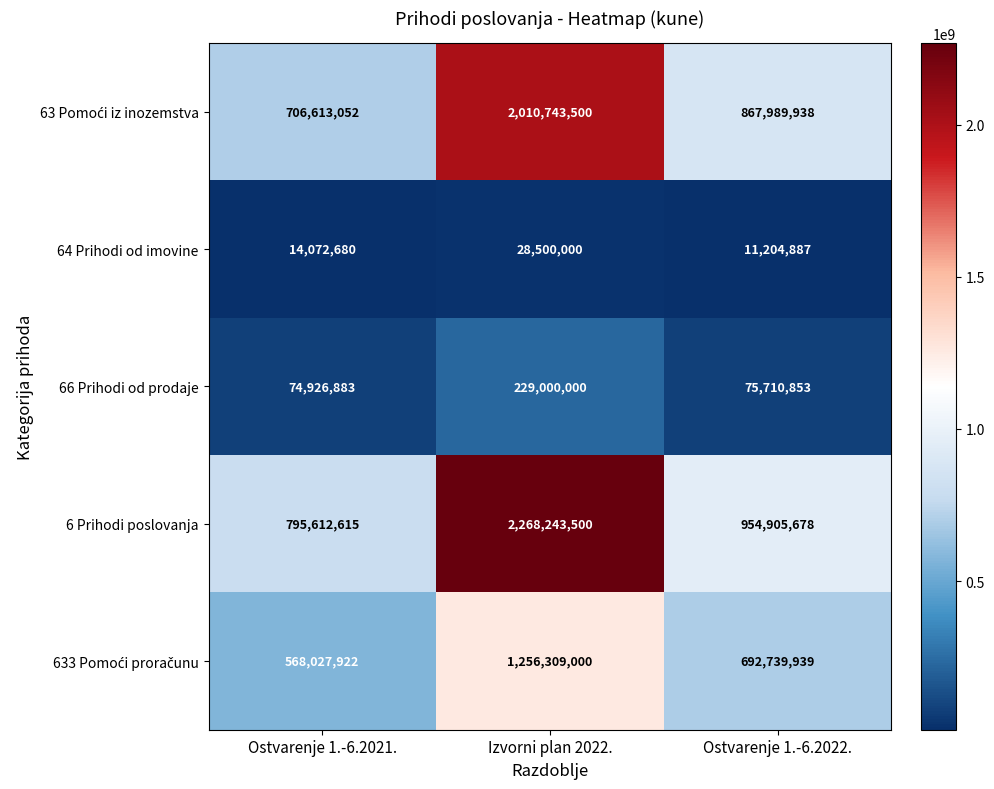

Is it true that 66 Prihodi od prodaje equals 36743798 at Ostvarenje 1.-6.2022.?

False